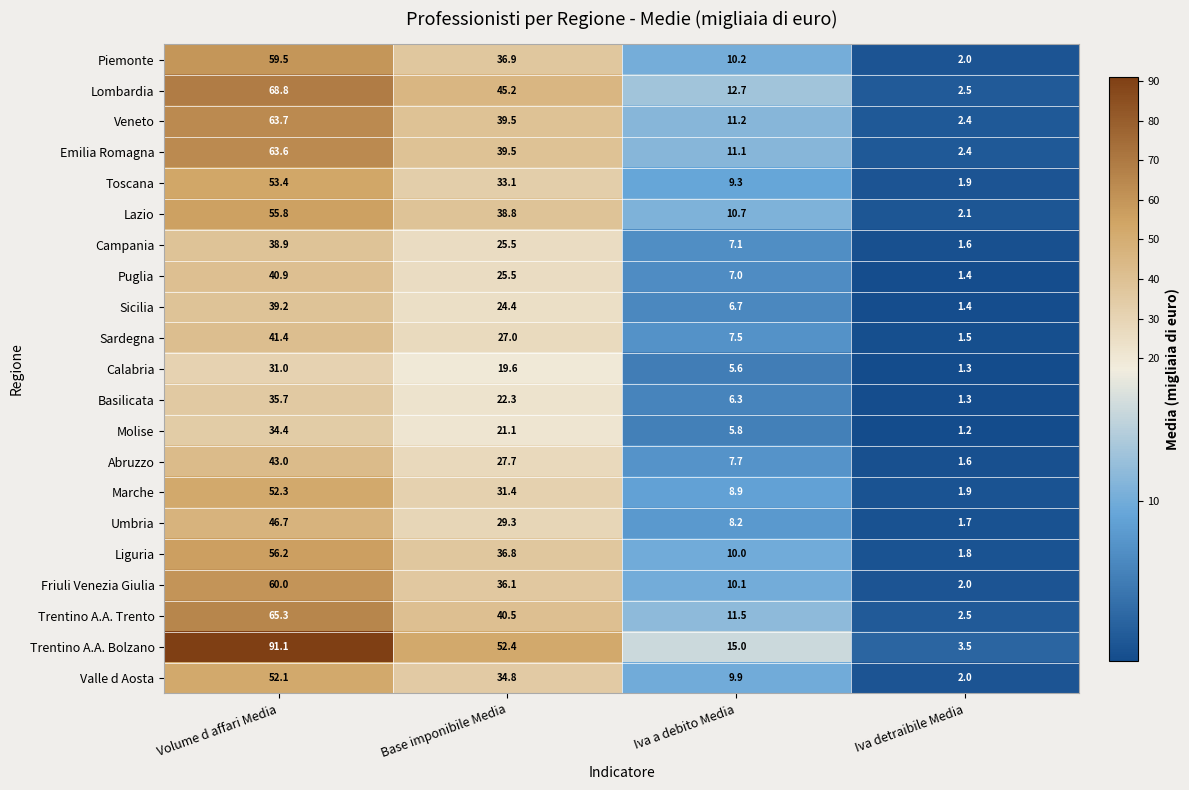

What is the difference between the maximum and minimum values in the Emilia Romagna series?

61.2